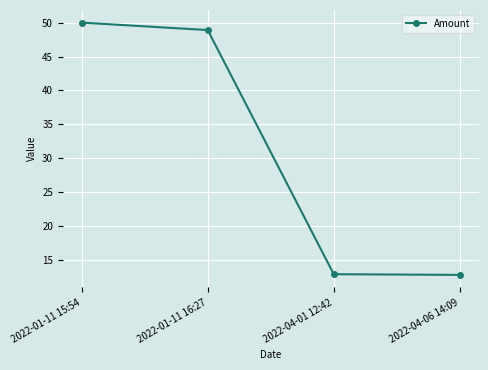

What is the sum of the values at 2022-01-11 15:54 and 2022-01-11 16:27?

98.9